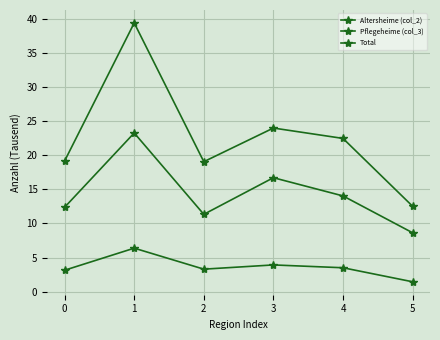

True or false: Total and Pflegeheime (col_3) cross at least once.

False